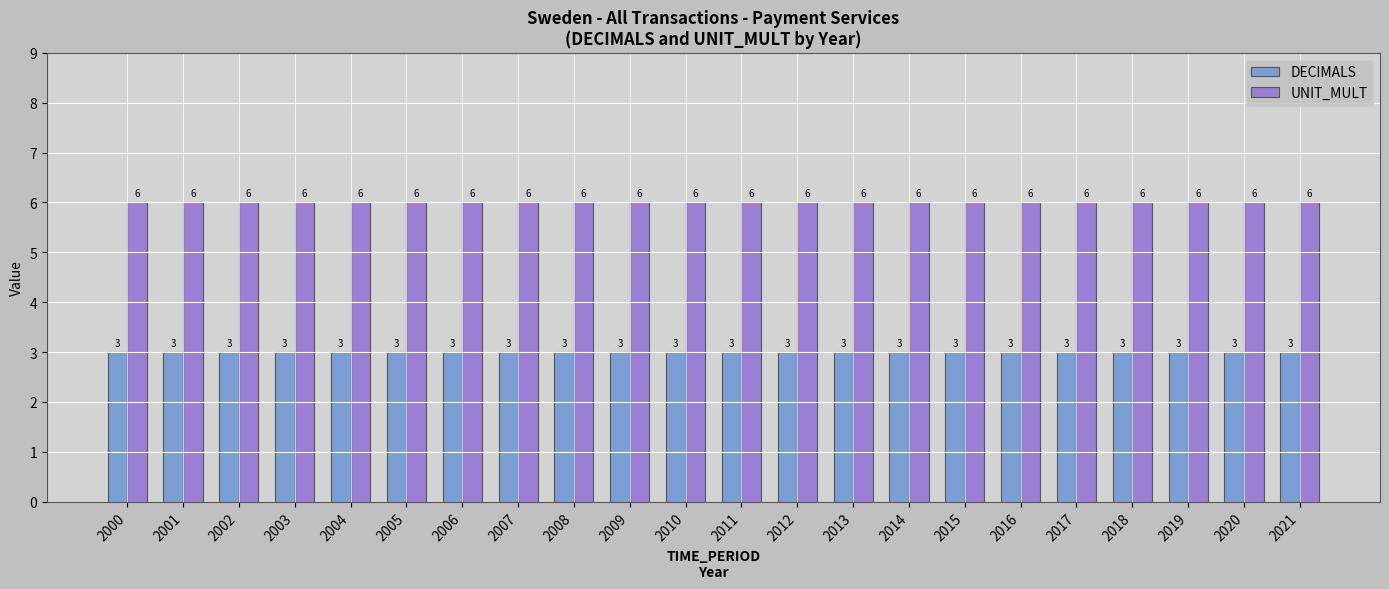

What is the minimum value for UNIT_MULT?

6